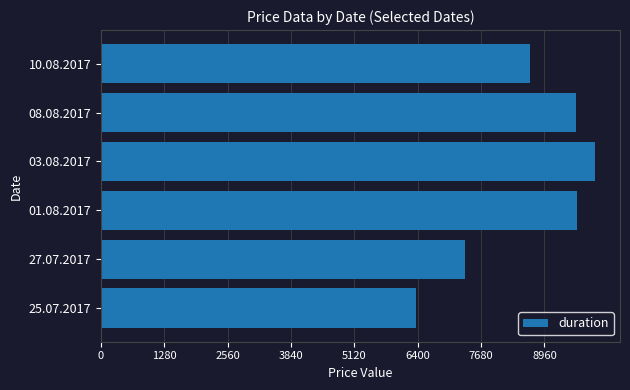

Where is the data nearest to the value 8179?

10.08.2017